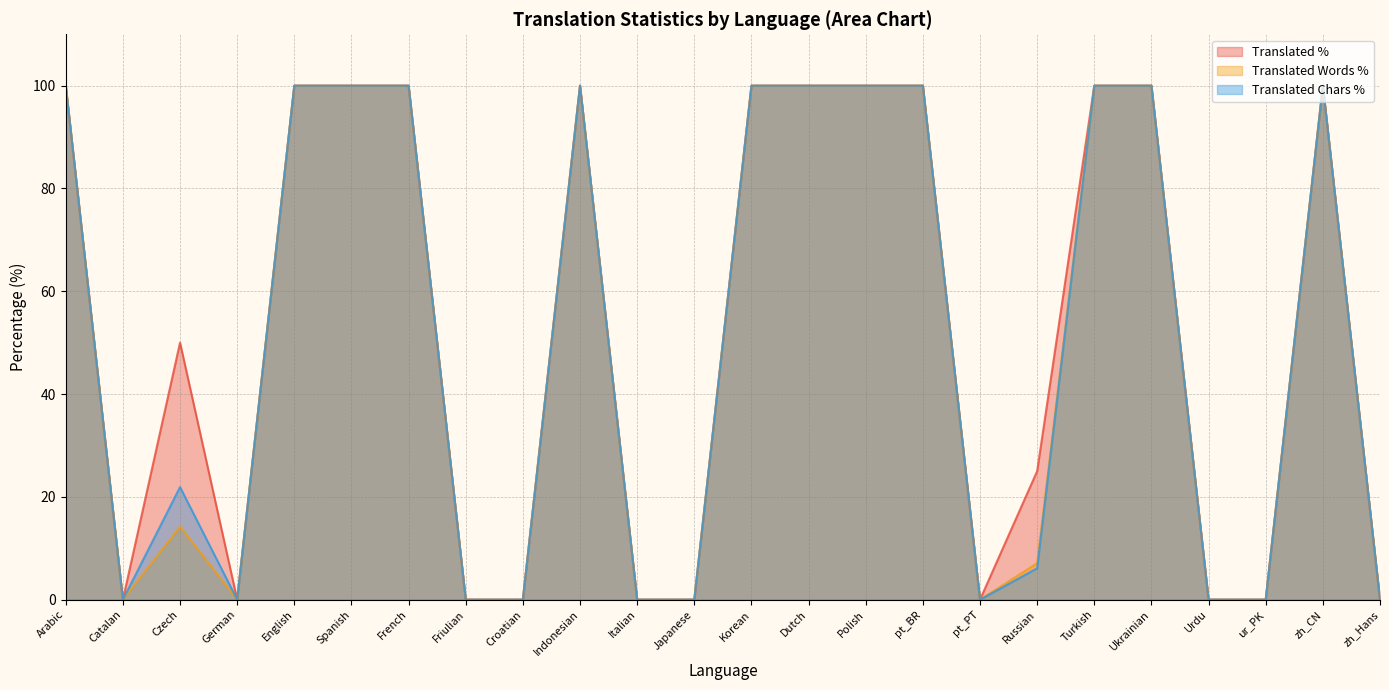

How many positive values does the translated_words_percent series have?

14